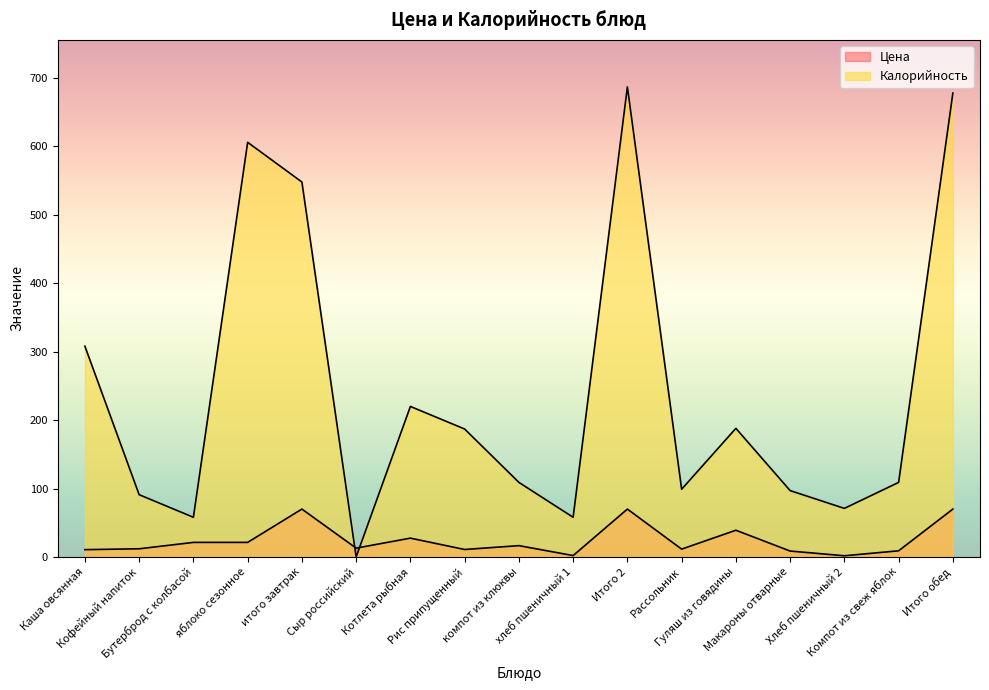

At which category does Калорийность reach its first local peak?

яблоко сезонное